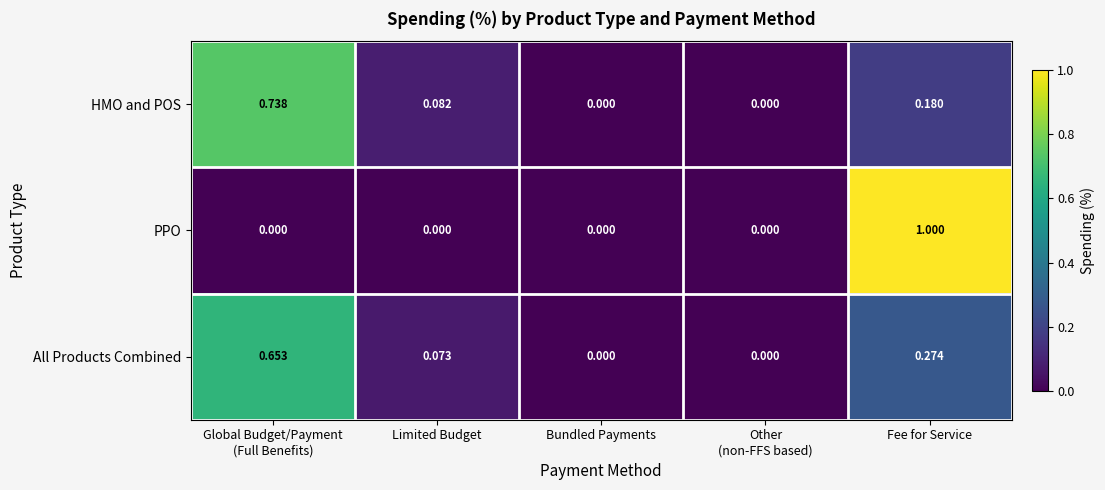

At which category does the chart reach its peak across all series?

Fee for Service